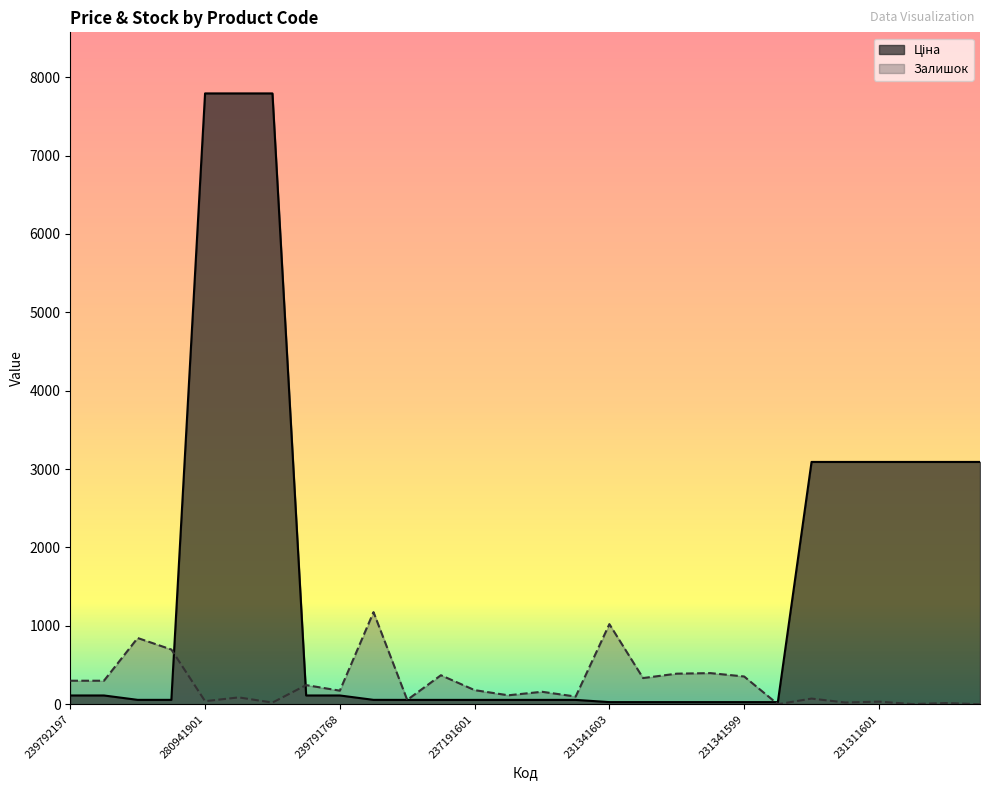

Between 280941901 and 231311599, which series saw the biggest shift?

Ціна